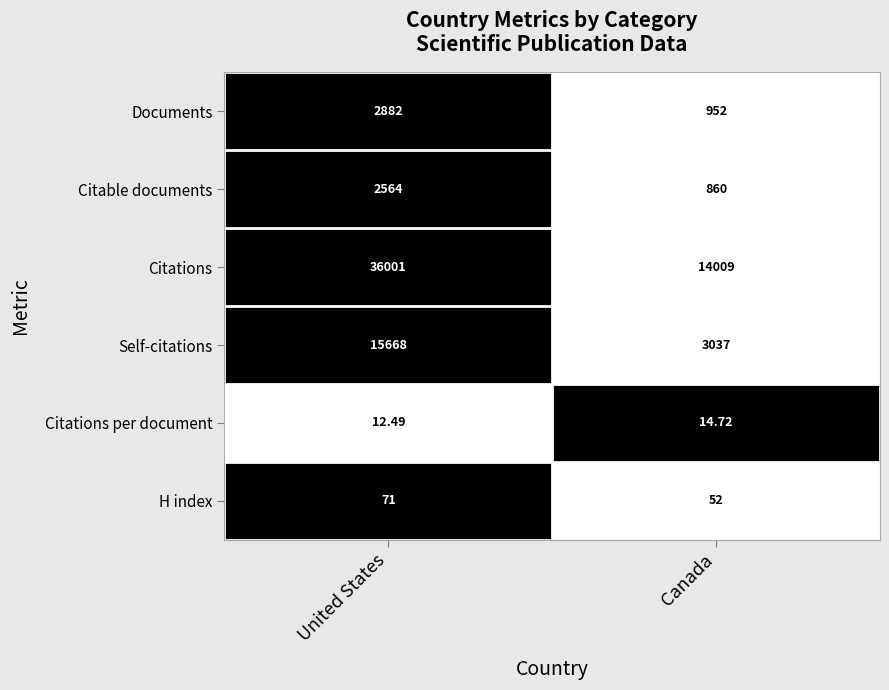

Where is Self-citations nearest to the value 9352?

Canada